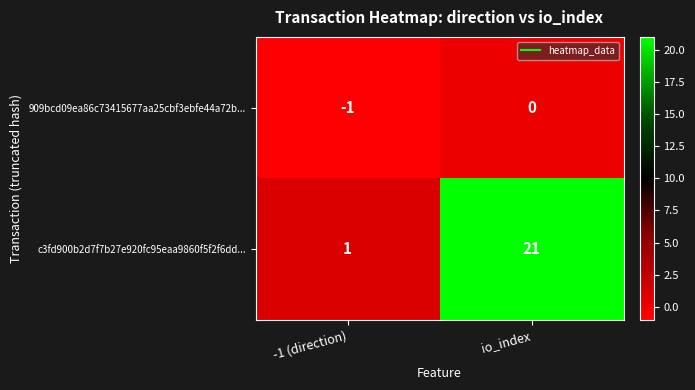

What is the difference between the highest and lowest values at -1 (direction)?

2